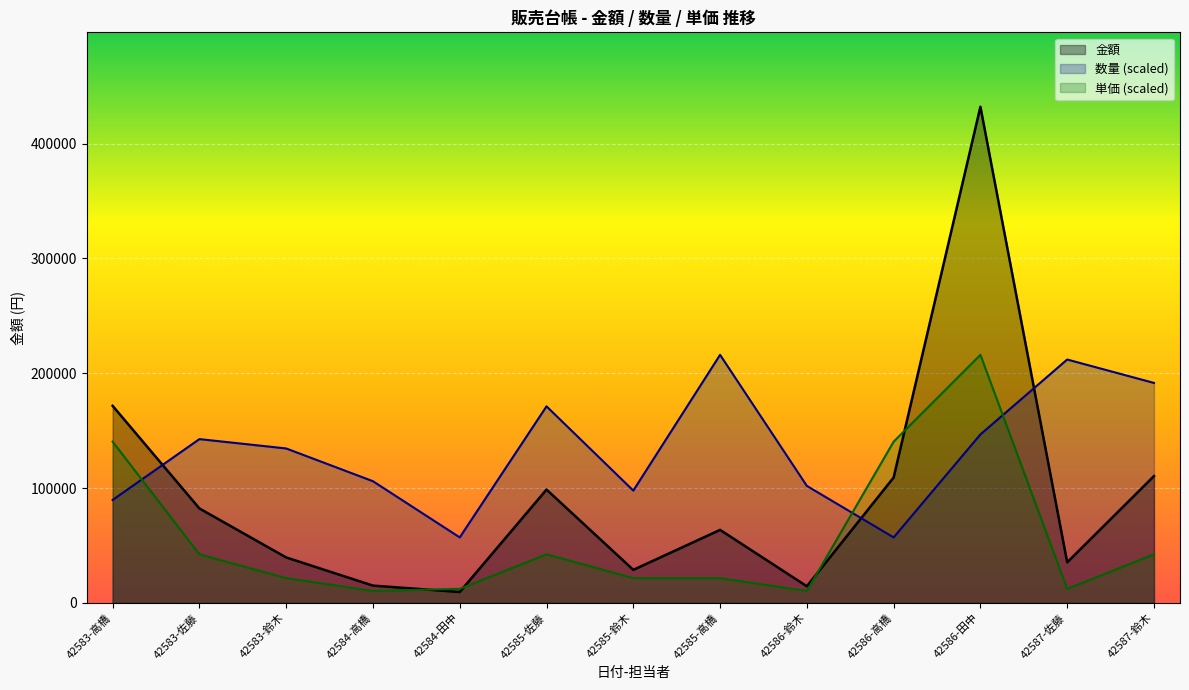

True or false: 数量 and 金額 cross at least once.

True